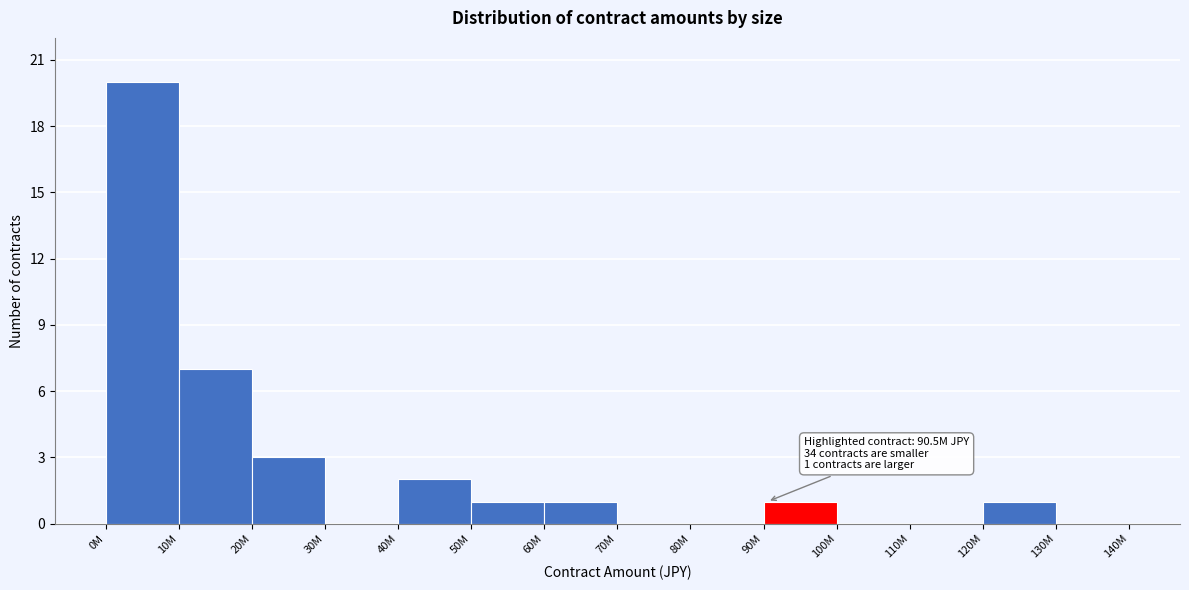

Reading right to left, transcribe all the data shown in this chart.

130M=0	120M=1	110M=0	100M=0	90M=1	80M=0	70M=0	60M=1	50M=1	40M=2	30M=0	20M=3	10M=7	0M=20